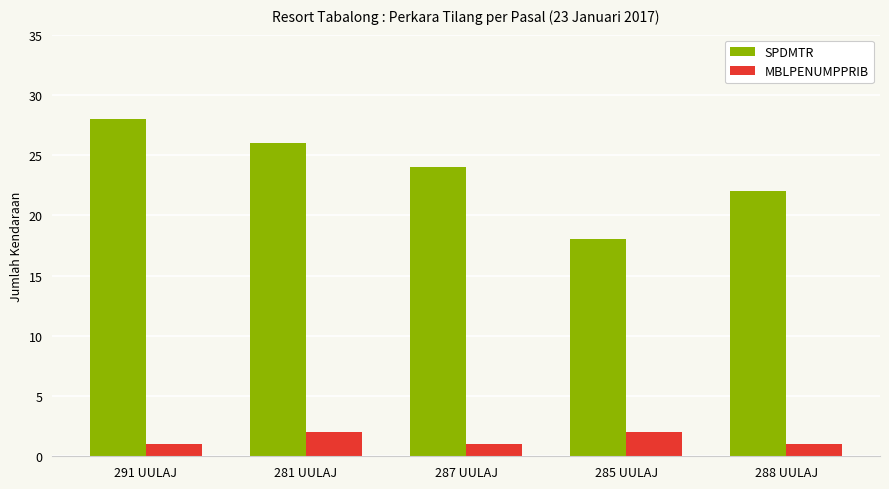

Are the bars horizontal?

No